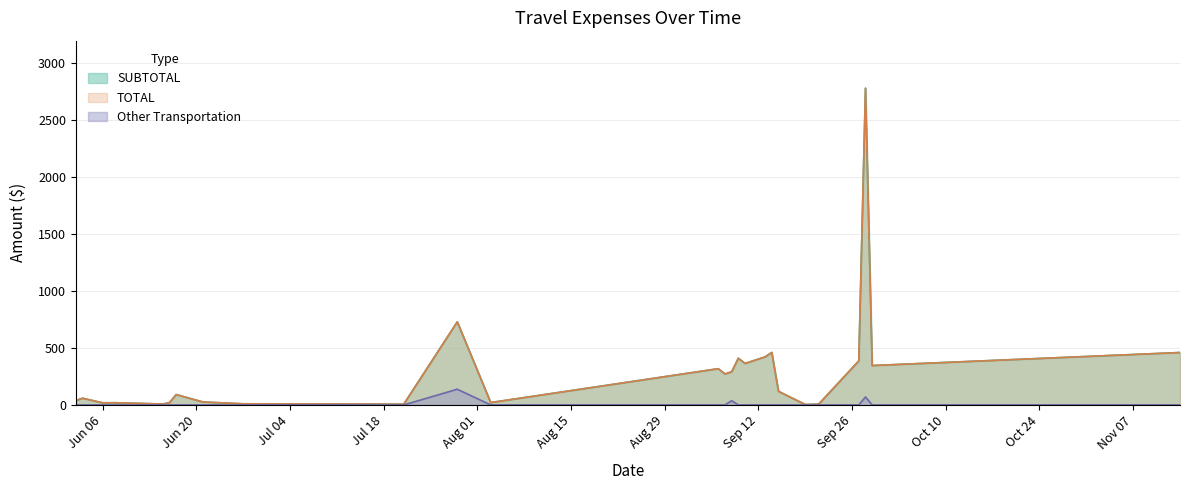

True or false: SUBTOTAL has a value of 38.5 at 2016-06-02.

True